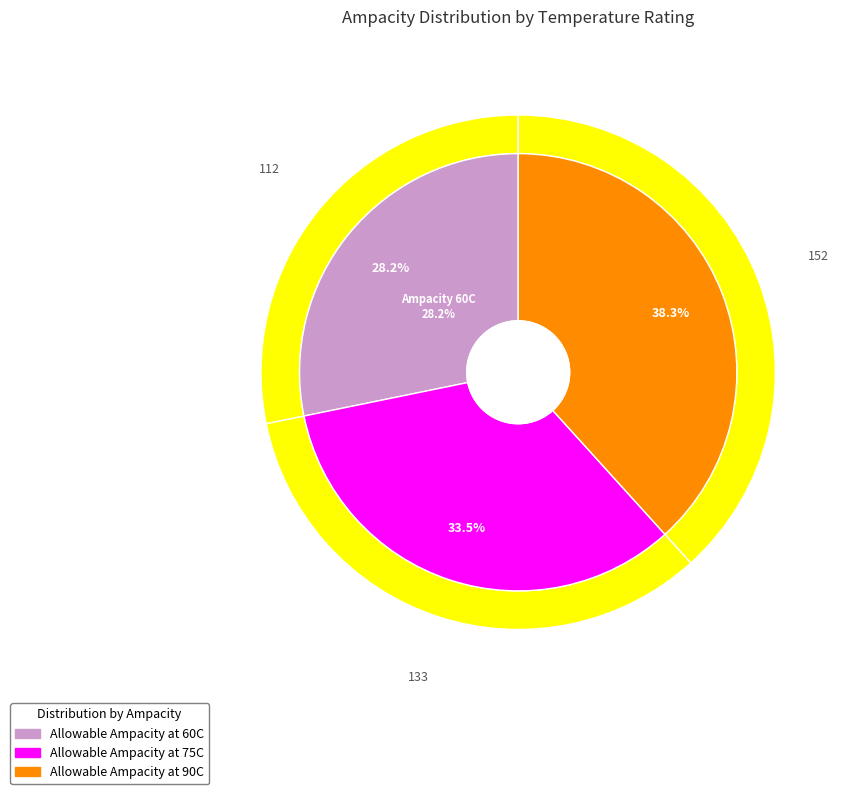

To the nearest percent, what is the average slice percentage?

33%